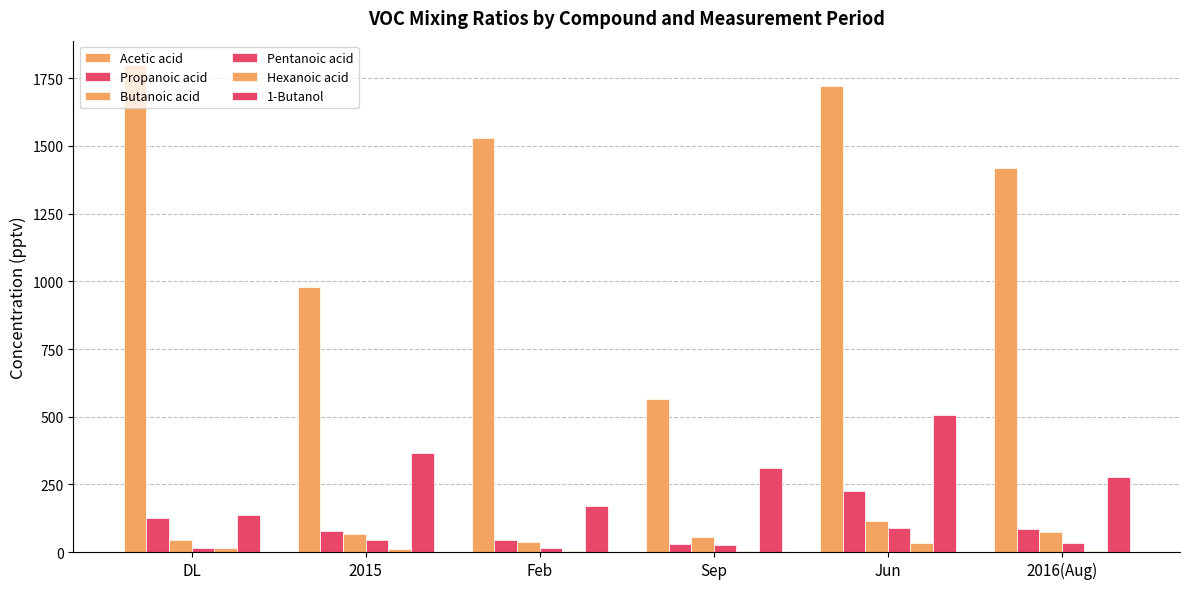

Are the bars grouped side by side (vs. stacked)?

Yes